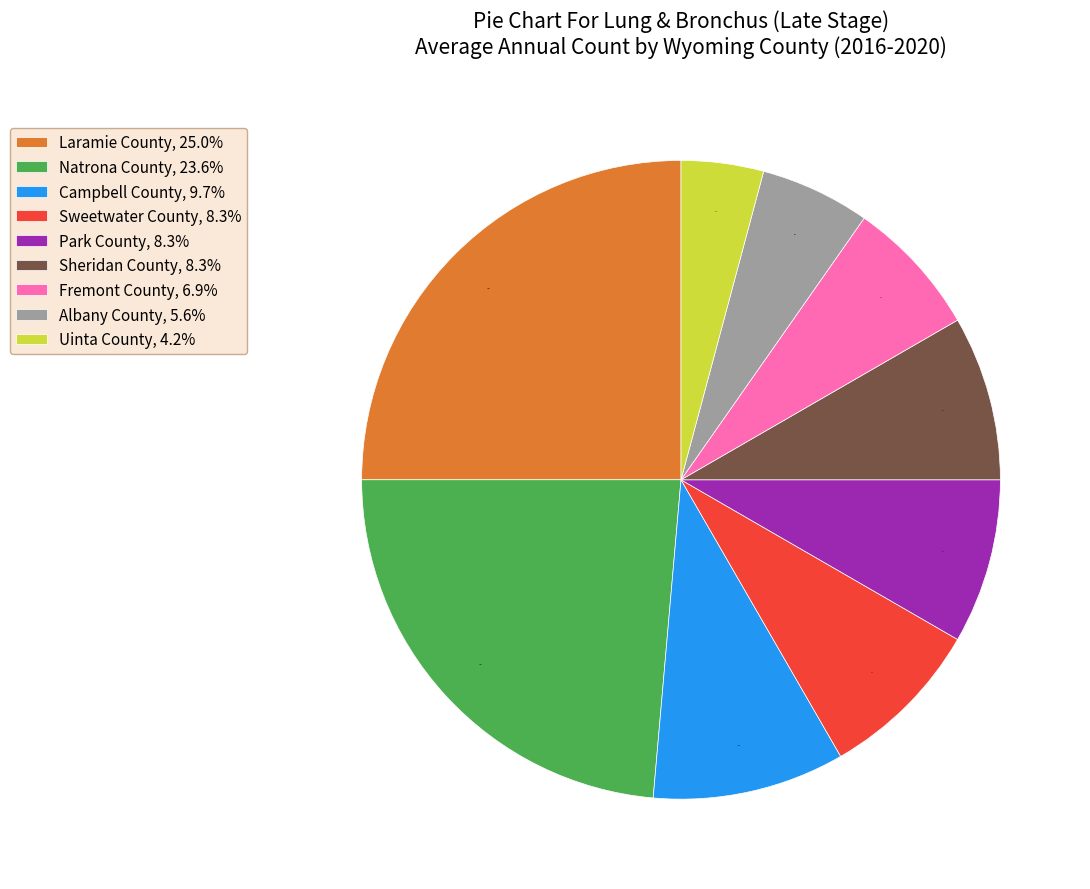

What is the ratio of the value at Park County to the value at Albany County?

1.5